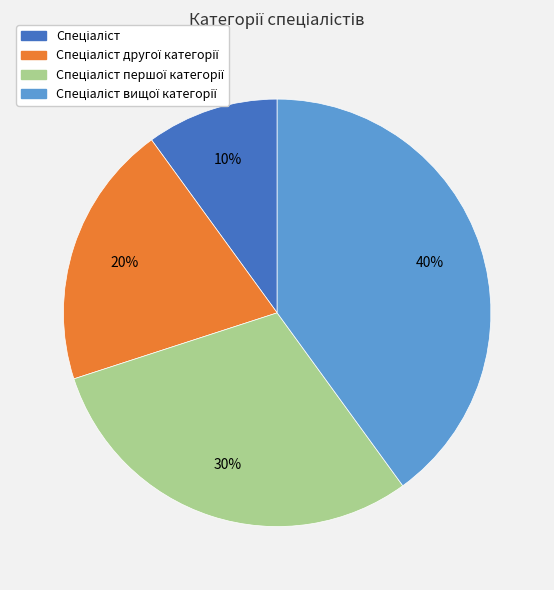

Count the number of slices in the pie.

4